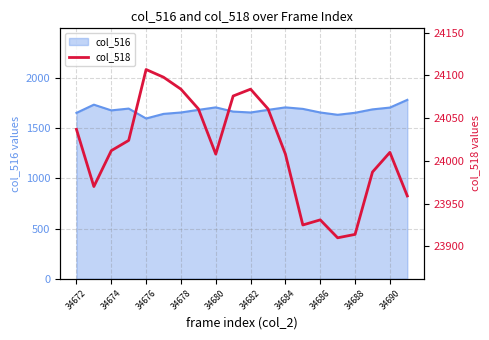

What is the smallest value displayed?

23910